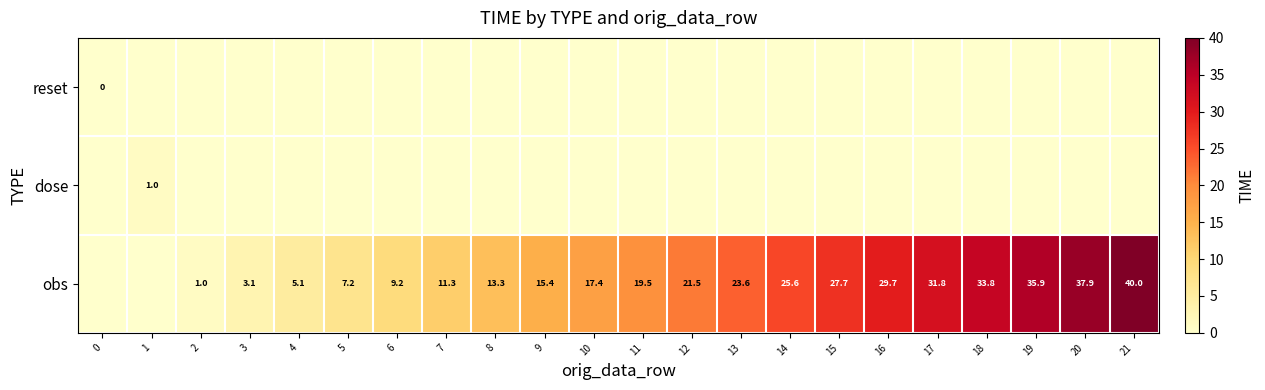

What is the total value across all series at 8?

13.3